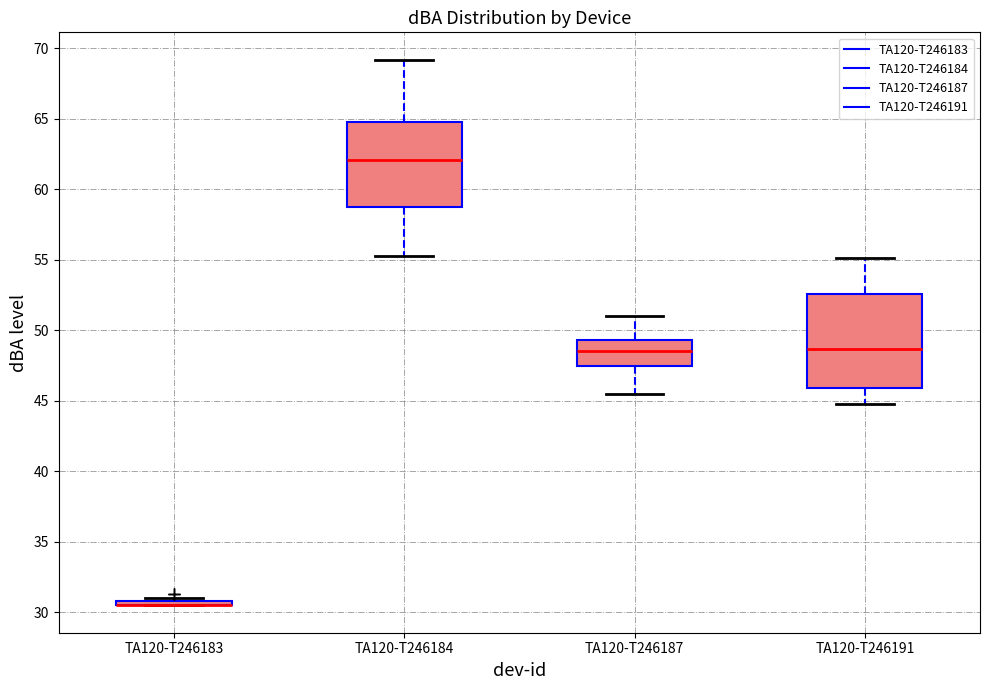

Which box is the tallest, from its lower edge to its upper edge?

TA120-T246191